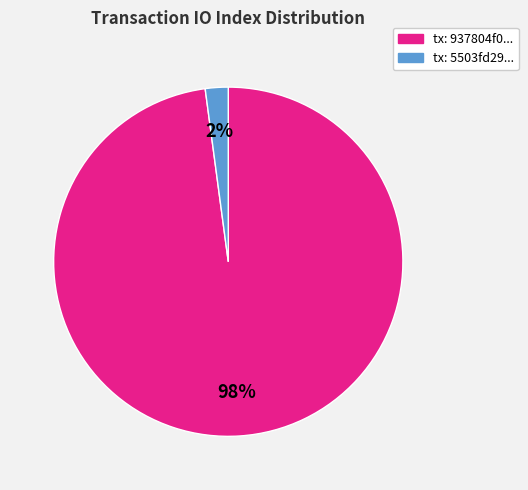

To the nearest percent, what is the difference between the largest and smallest slice percentages?

96%